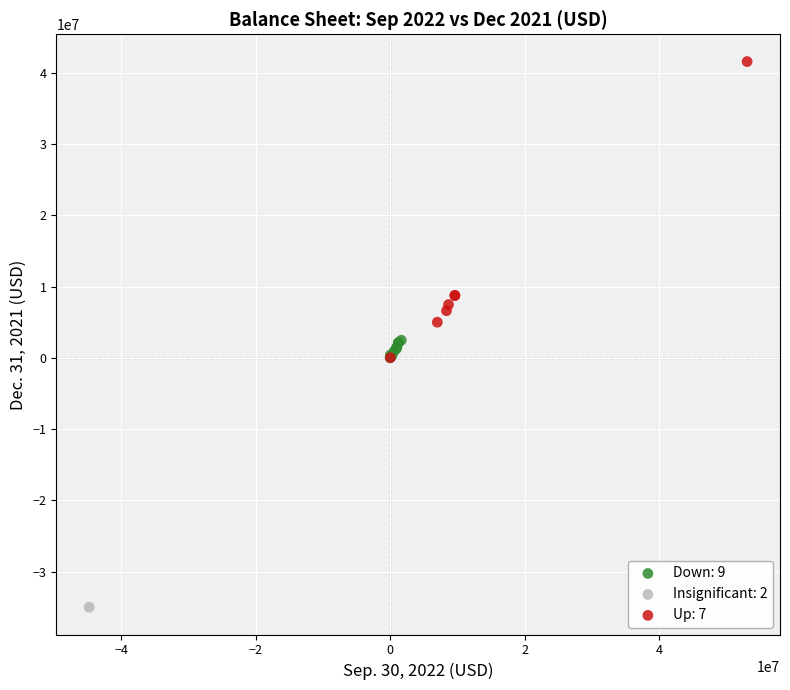

Which series contains the lowest Y value?

Insignificant: 2